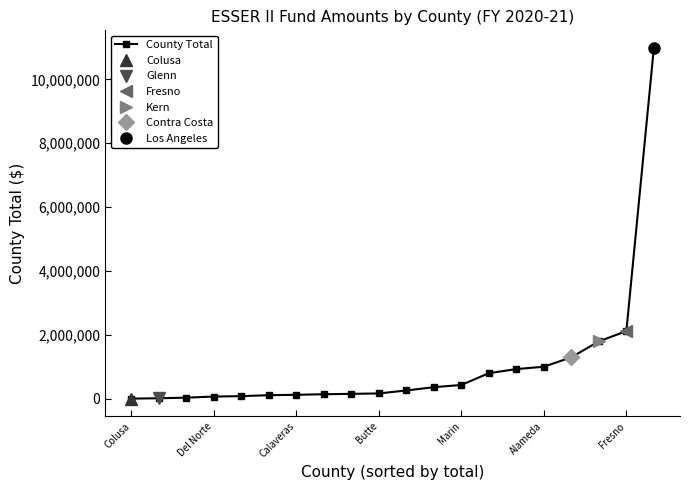

At which label does the data first exceed 262203?

11